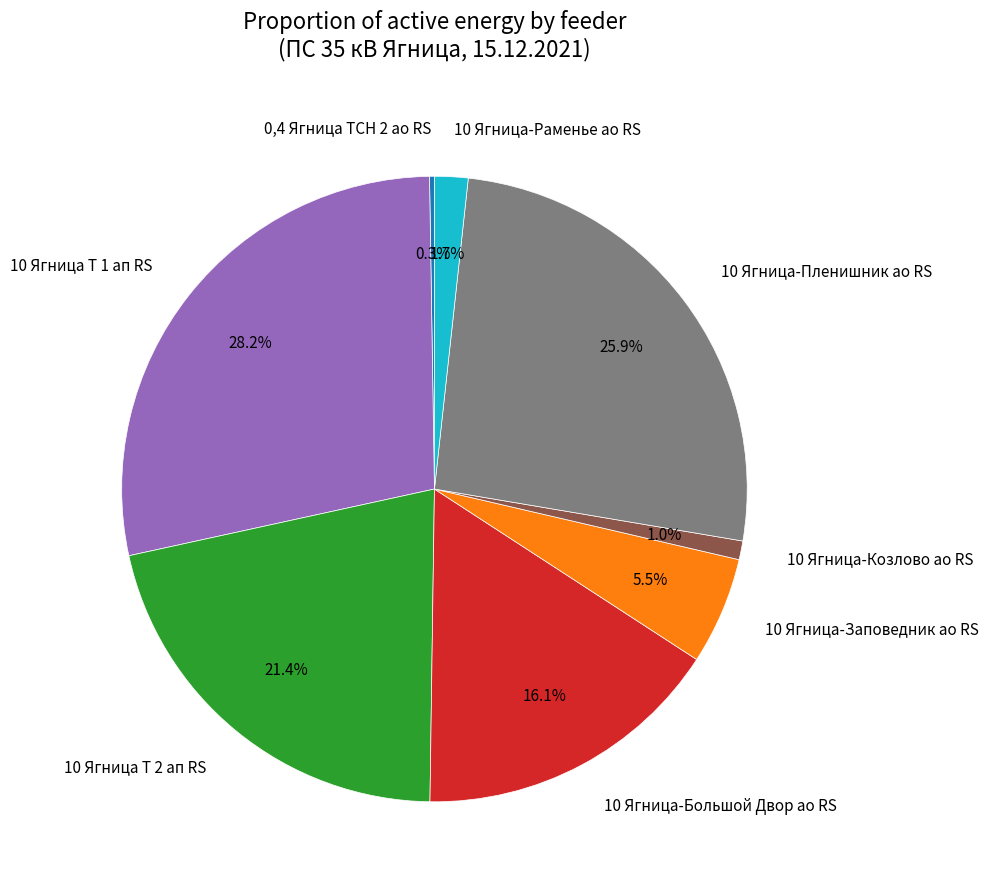

Which slice is the largest?

10 Ягница Т 1 ап RS